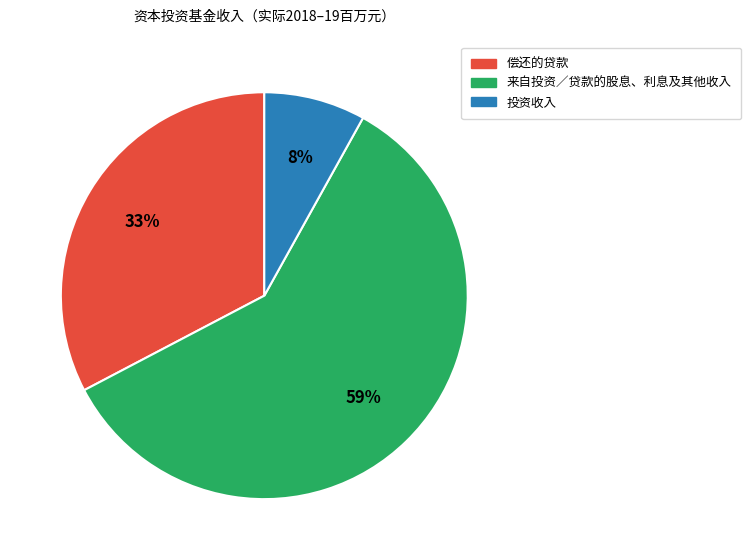

Which slice represents more than half of the pie?

来自投资／贷款的股息、利息及其他收入